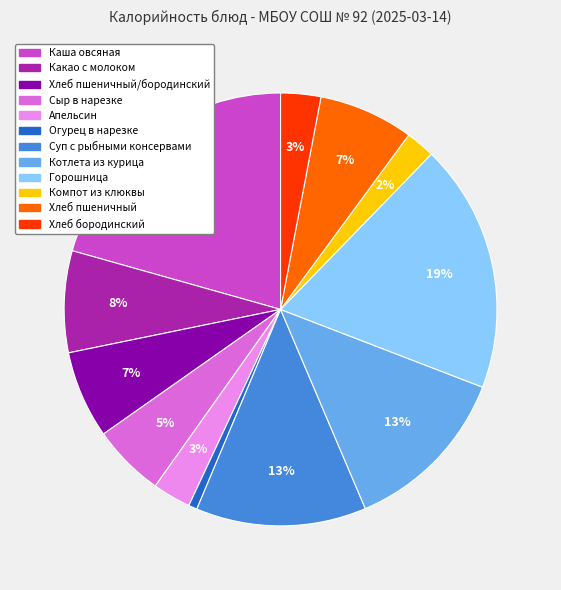

How many slices are in this pie chart?

12